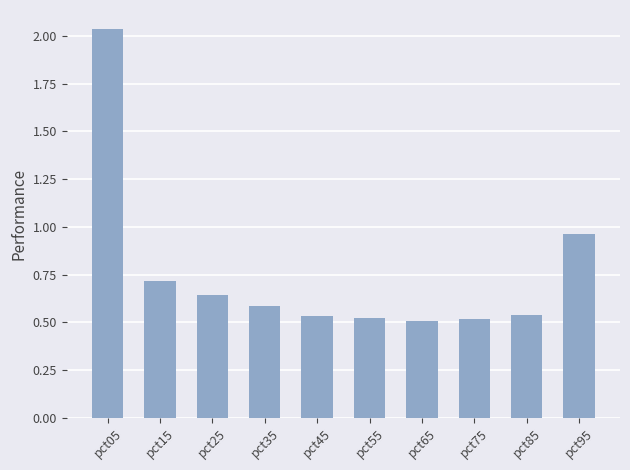

What is the value of the 2nd bar from the left?

0.7